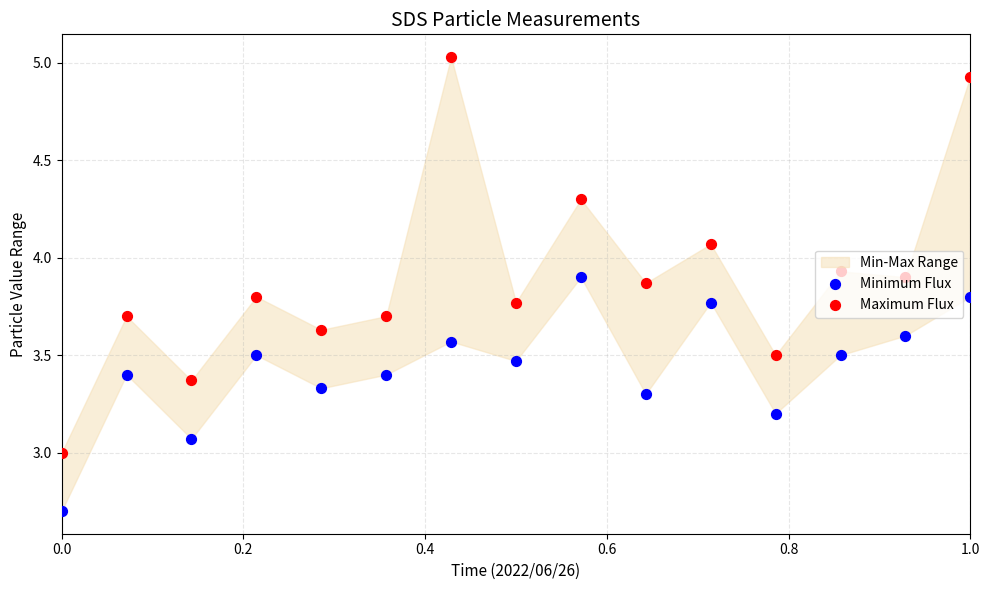

At how many categories does at least one series exceed 3?

14